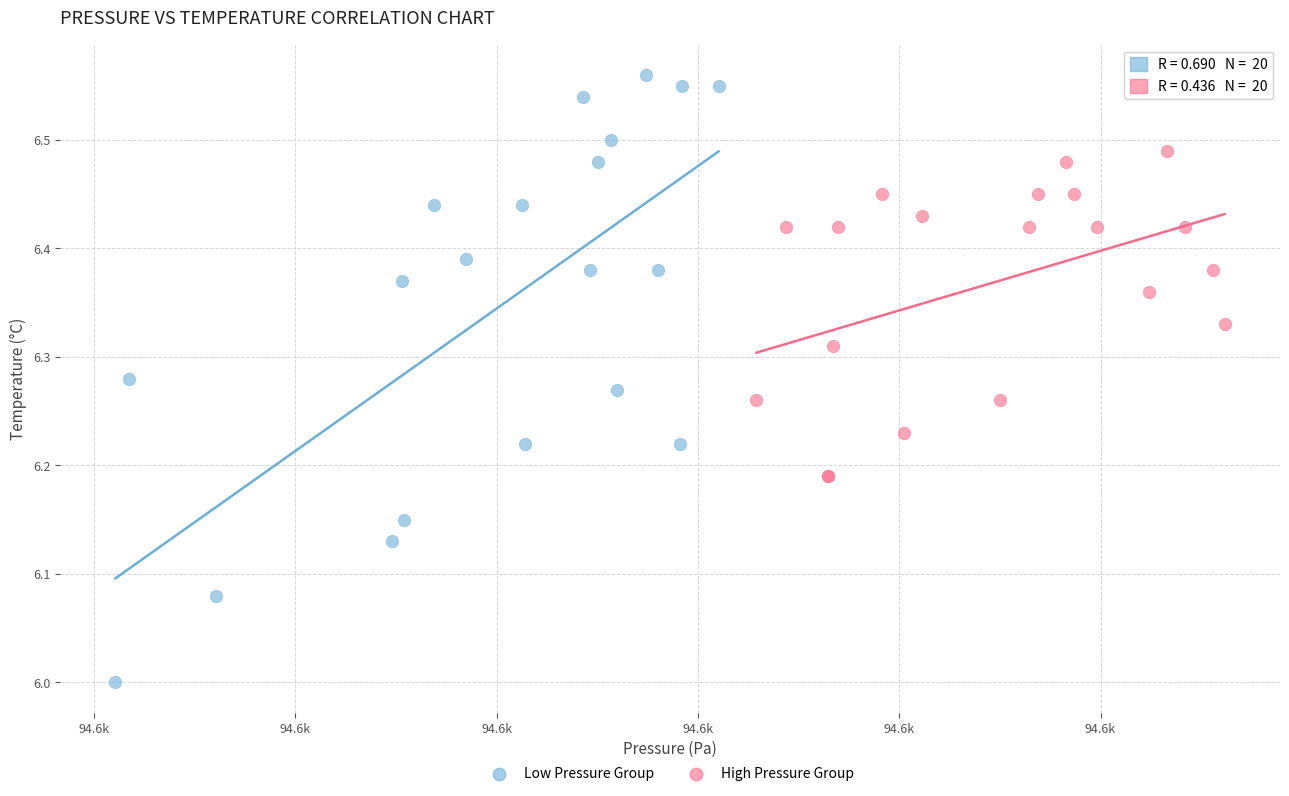

What are all the series names shown in the legend?

Low Pressure Group, High Pressure Group